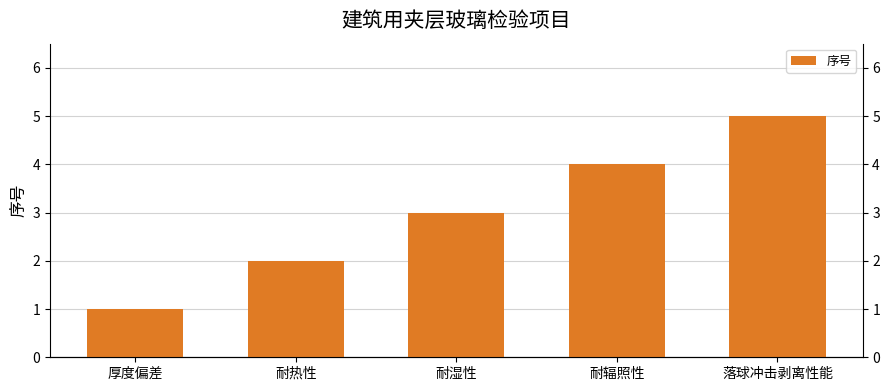

What is the change in value from 耐热性 to 耐湿性?

+1